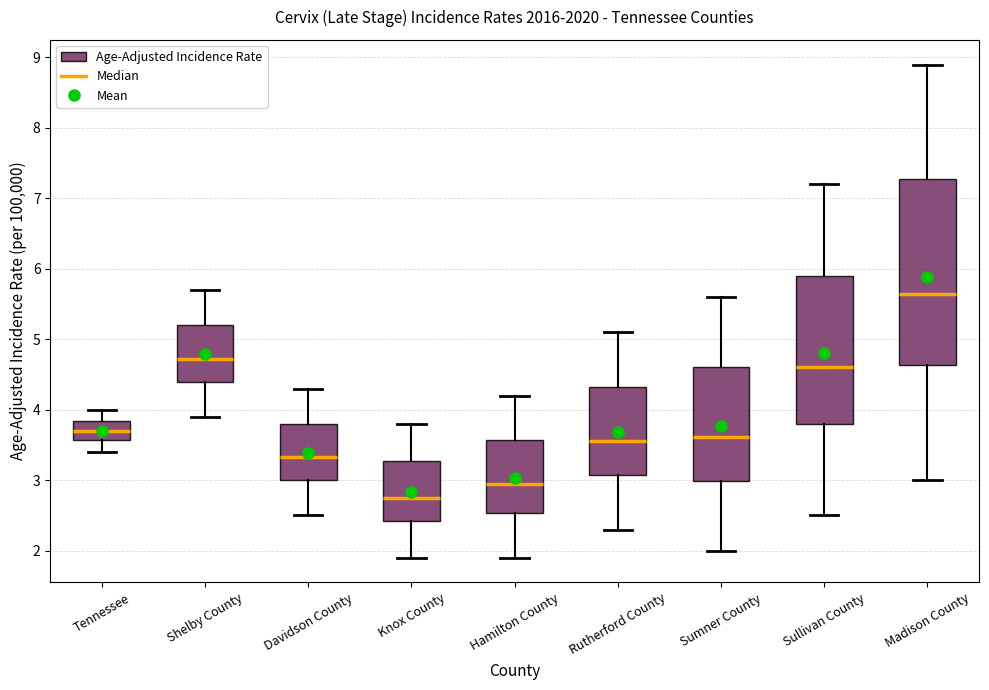

Reading left to right, read every box against the y-axis: the position of its median line, the range the box covers, and the ends of its whiskers. The values are not printed on the chart, so give them approximately, as read against the axis.

Tennessee: median 3.7, box 3.6 to 3.8, whiskers 3.4 to 4.0
Shelby County: median 4.7, box 4.4 to 5.2, whiskers 3.9 to 5.7
Davidson County: median 3.3, box 3.0 to 3.8, whiskers 2.5 to 4.3
Knox County: median 2.8, box 2.4 to 3.3, whiskers 1.9 to 3.8
Hamilton County: median 2.9, box 2.5 to 3.6, whiskers 1.9 to 4.2
Rutherford County: median 3.6, box 3.1 to 4.3, whiskers 2.3 to 5.1
Sumner County: median 3.6, box 3.0 to 4.6, whiskers 2.0 to 5.6
Sullivan County: median 4.6, box 3.8 to 5.9, whiskers 2.5 to 7.2
Madison County: median 5.6, box 4.6 to 7.3, whiskers 3.0 to 8.9